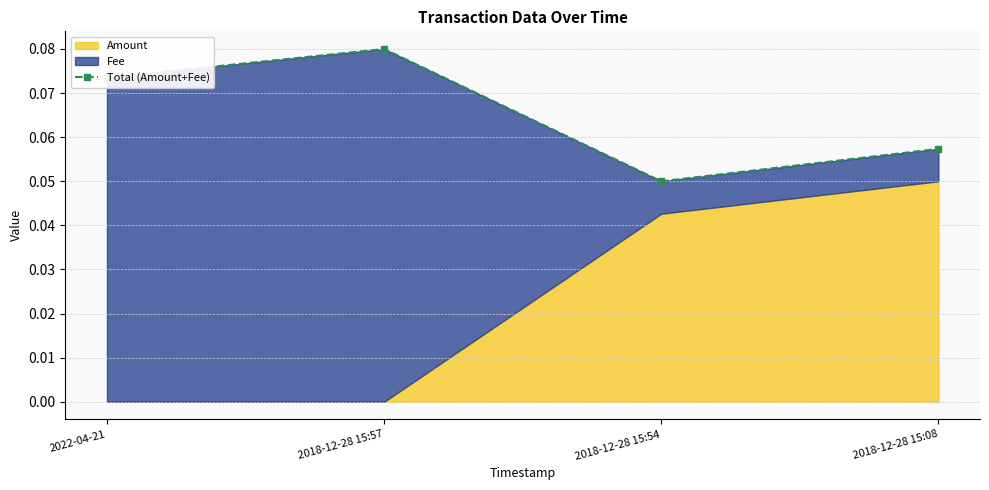

Reading left to right, what are all the values shown in this chart?

2022-04-21=0.1	2018-12-28 15:57=0.1	2018-12-28 15:54=0.1	2018-12-28 15:08=0.1